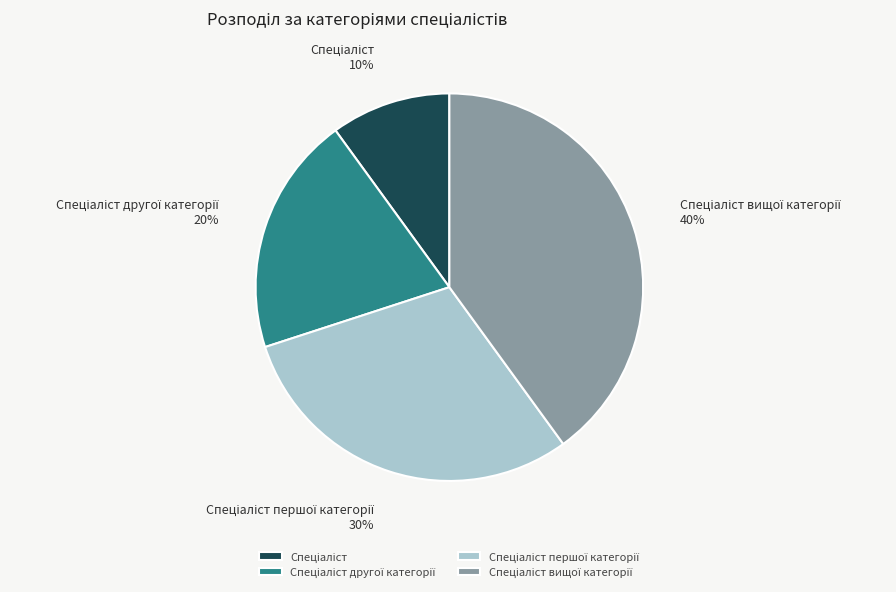

Count the number of slices in the pie.

4